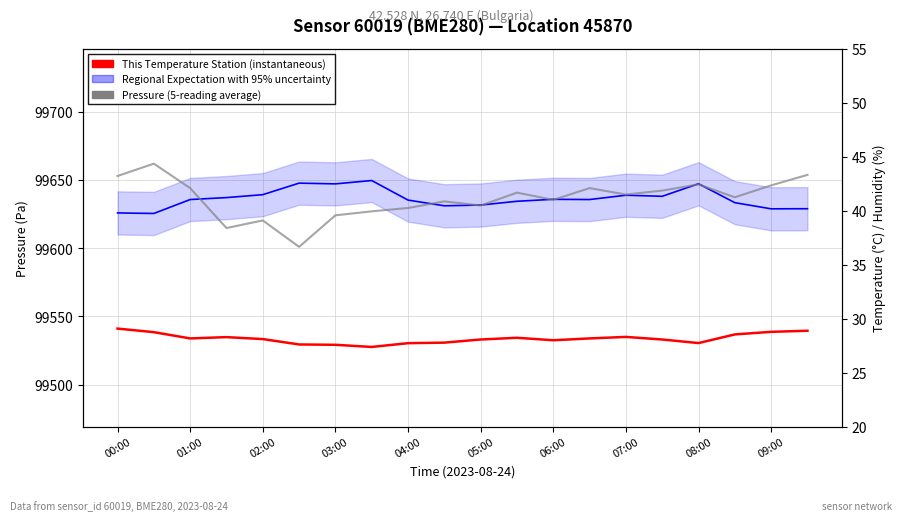

Rank the categories by Pressure (5-reading average) value from highest to lowest.

01:00, 19, 00:00, 16, 18, 02:00, 13, 15, 11, 14, 17, 12, 09:00, 10, 08:00, 07:00, 06:00, 04:00, 03:00, 05:00